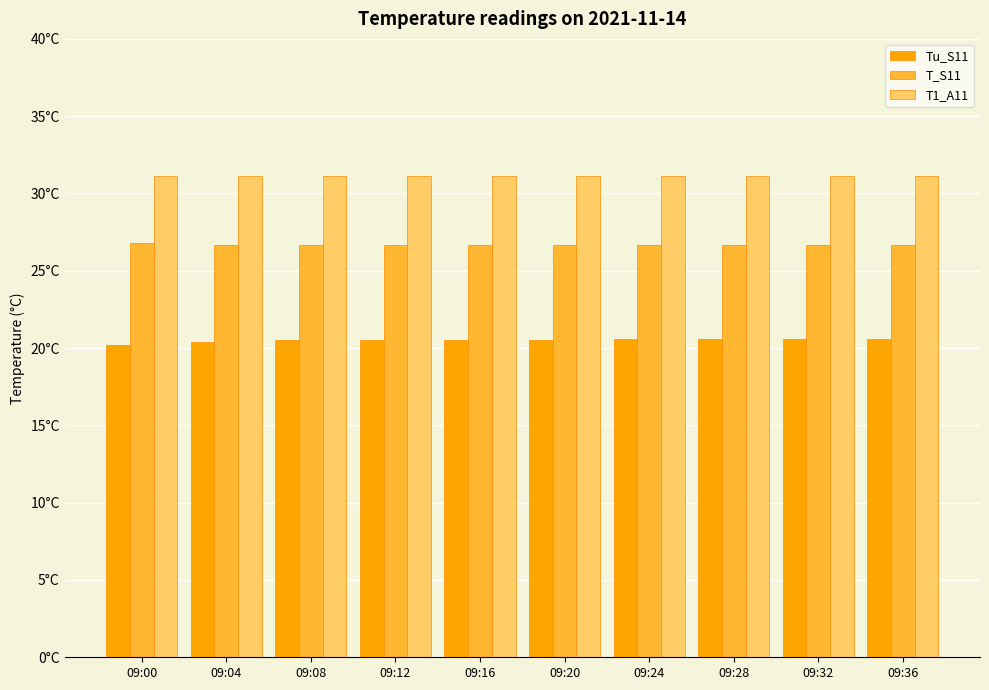

Where is T_S11 nearest to the value 26?

09:04